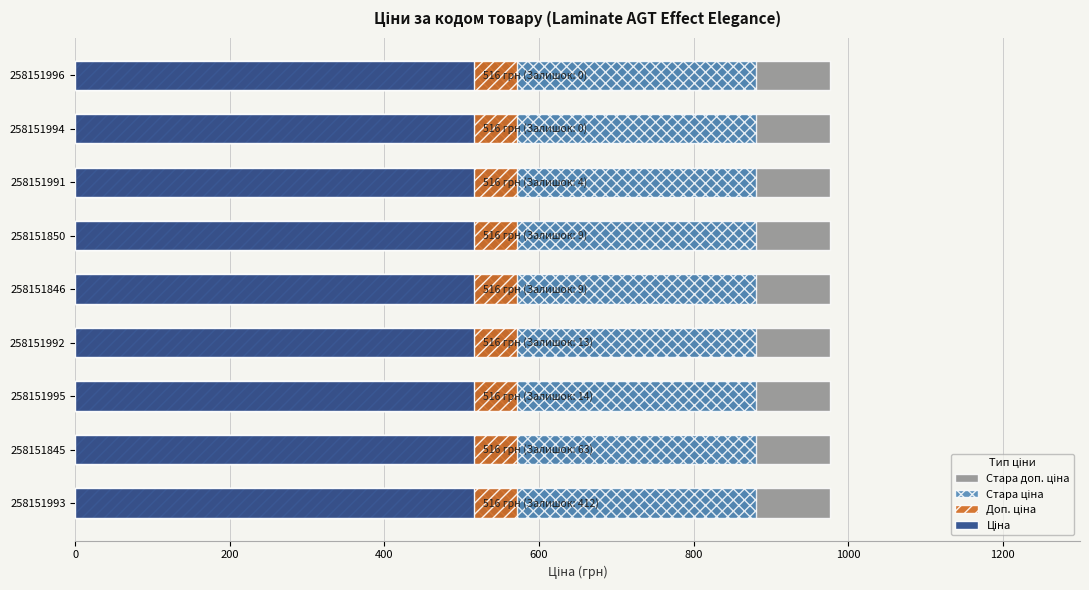

Is it true that Ціна equals 515.8 at 258151845?

True